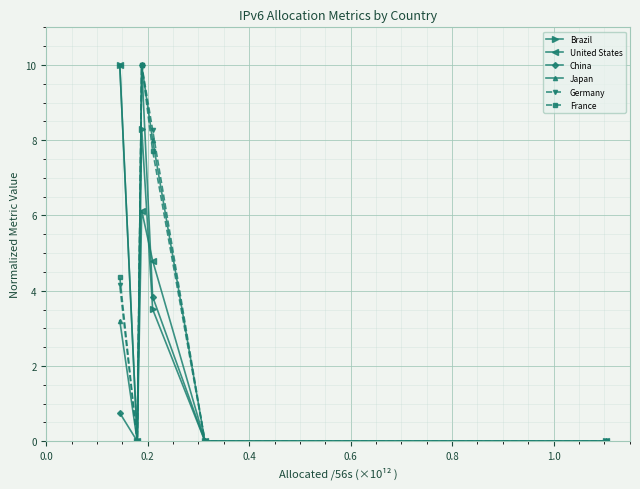

What is the value of the China point at the 1st from the left?

0.8